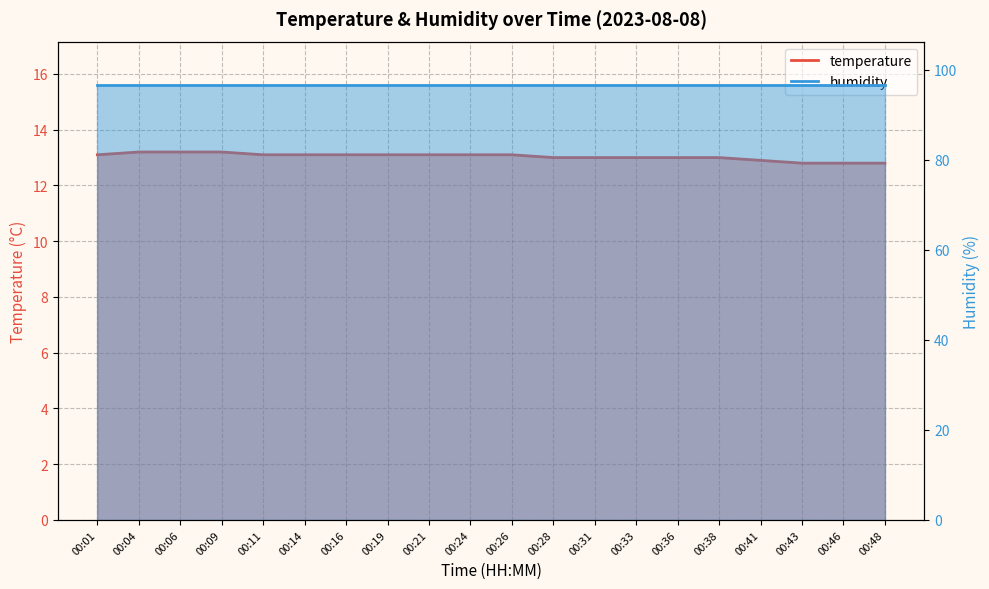

Reading left to right, extract all data points from this chart.

13.1	13.2	13.2	13.2	13.1	13.1	13.1	13.1	13.1	13.1	13.1	13.0	13.0	13.0	13.0	13.0	12.9	12.8	12.8	12.8